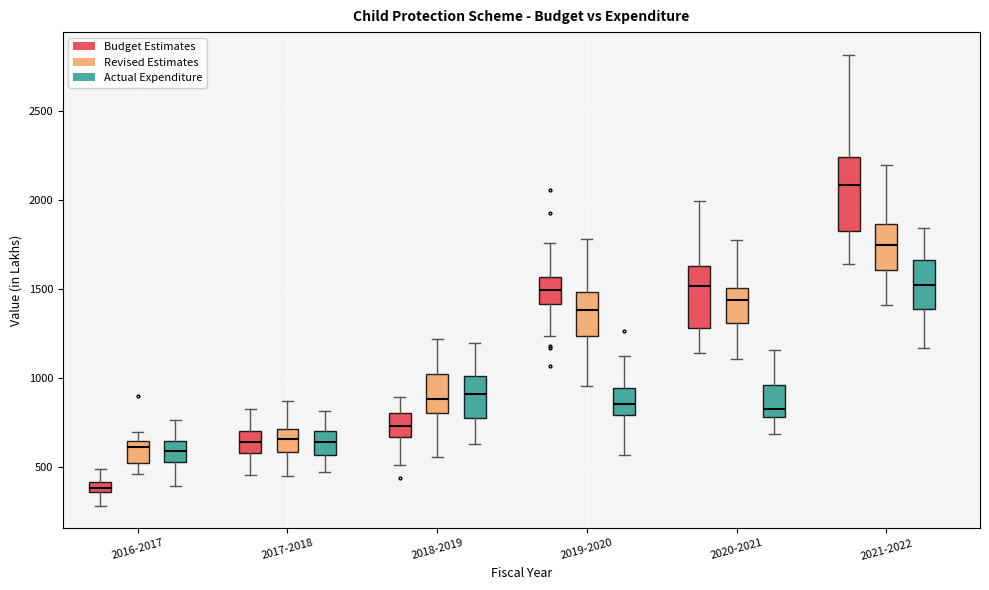

Comparing the boxes themselves (not the whiskers), which one is the tallest?

2021-2022 (Budget Estimates)